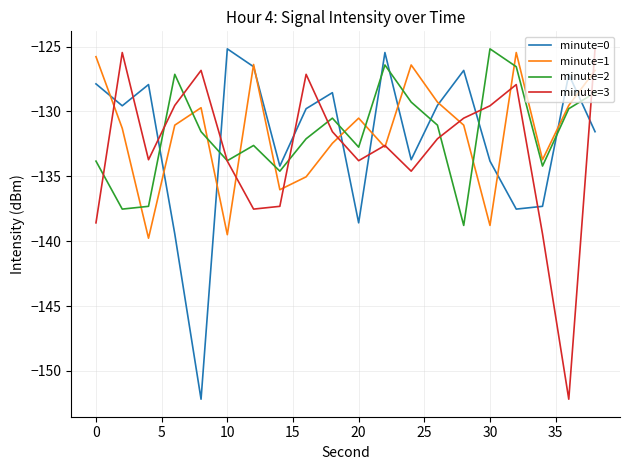

What is the lowest value of the minute=1 series?

-139.8